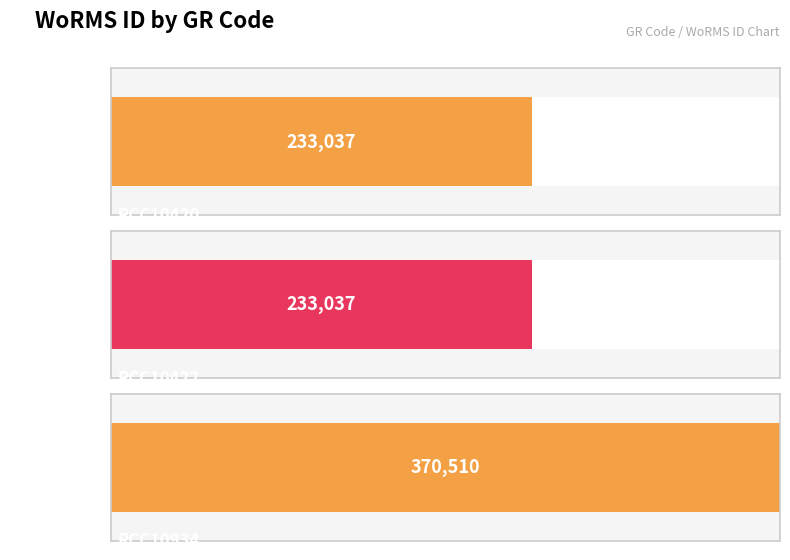

What is the ratio of the value at RCC10934 to the value at RCC10420?

1.6